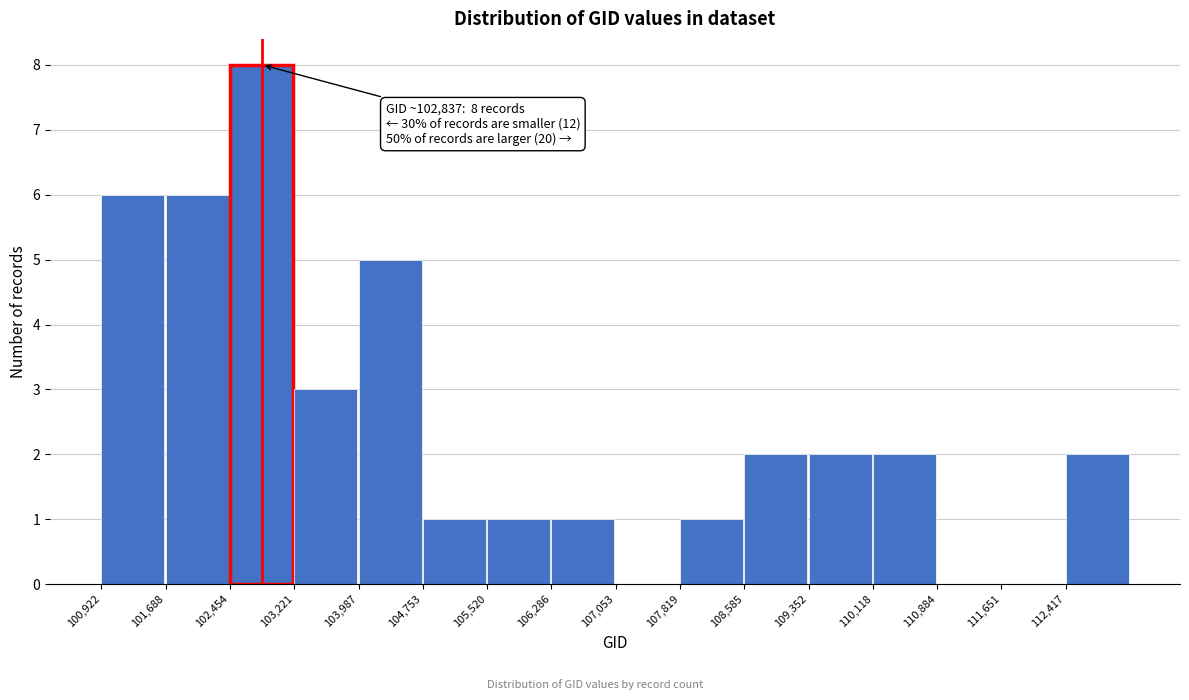

Over which range of the x-axis is the bar tallest?

102500 to 103200